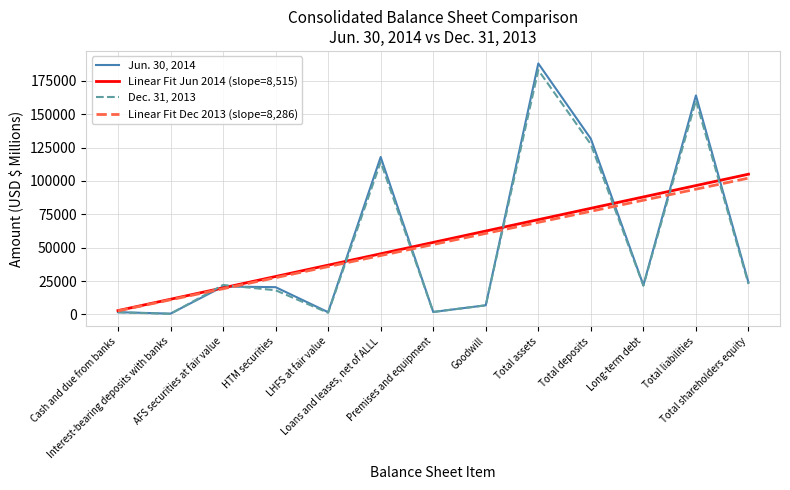

How many categories are shown in the chart?

13